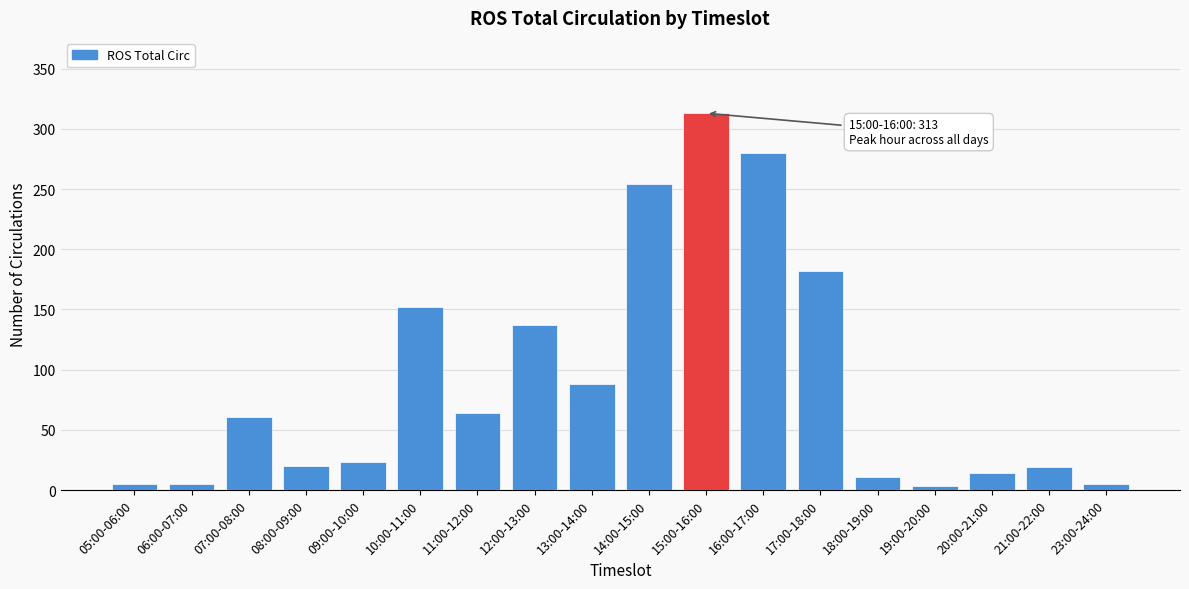

At which category does the chart reach its peak across all series?

15:00-16:00